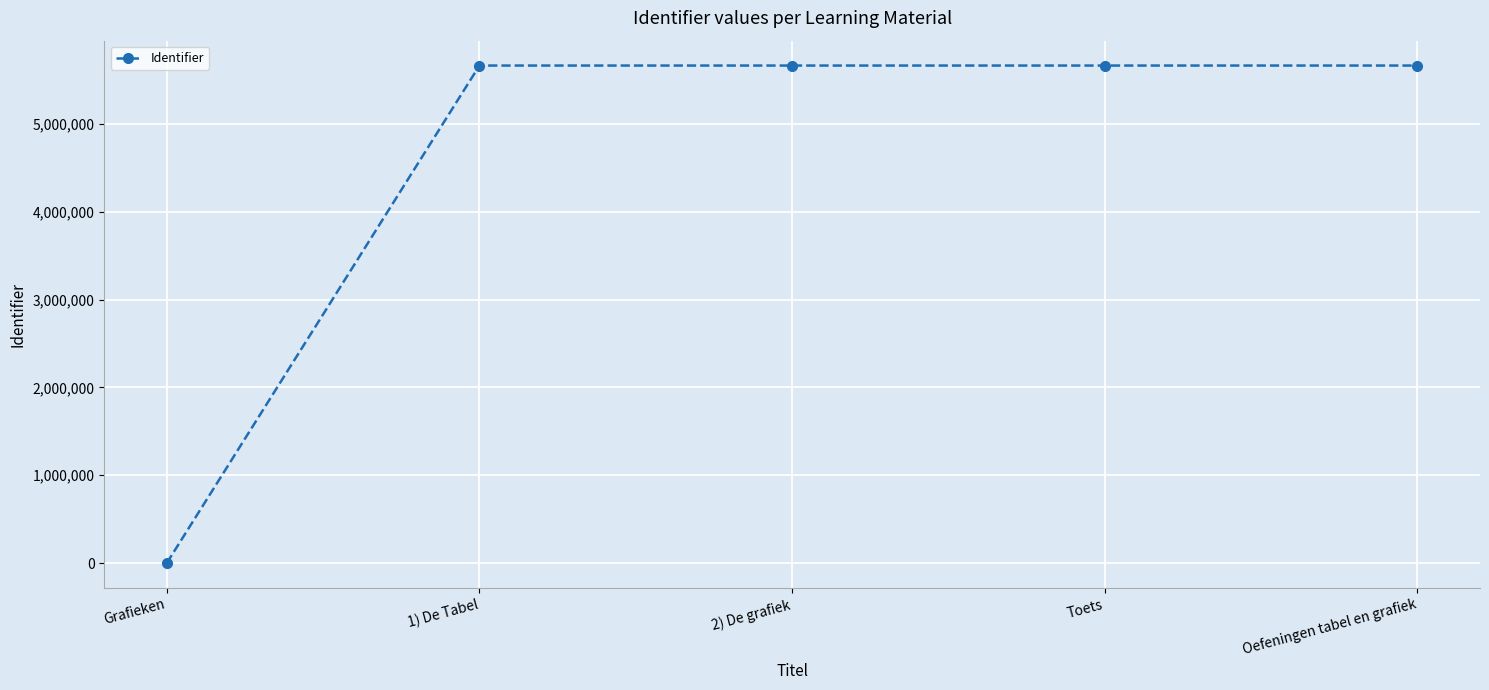

What position from the left is Toets?

4